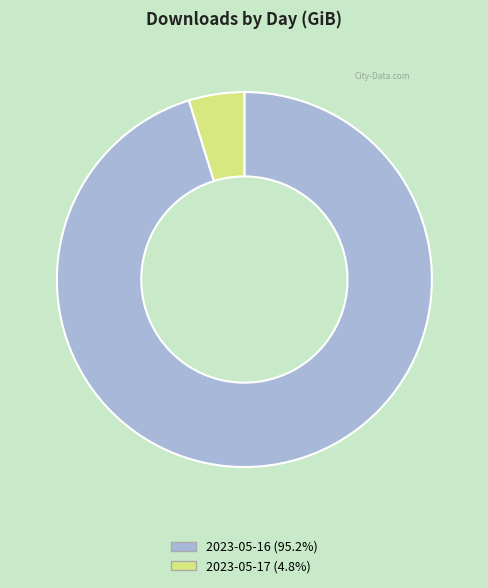

Count the number of slices in the pie.

2